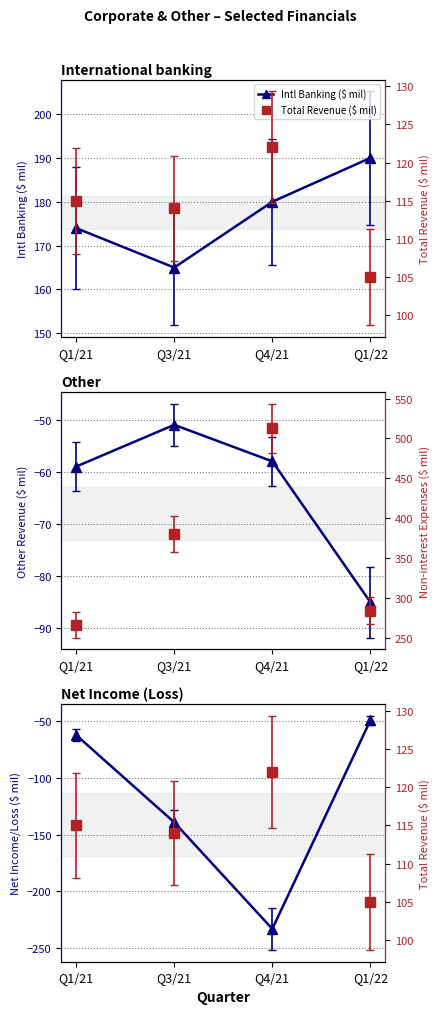

Reading right to left, transcribe all the data shown in this chart.

Intl Banking ($ mil): 190	180	165	174
Other Revenue ($ mil): -85	-58	-51	-59
Net Income/Loss ($ mil): -49	-233	-139	-62
Total Revenue ($ mil): 105	122	114	115
Non-interest Expenses ($ mil): 284	513	380	266